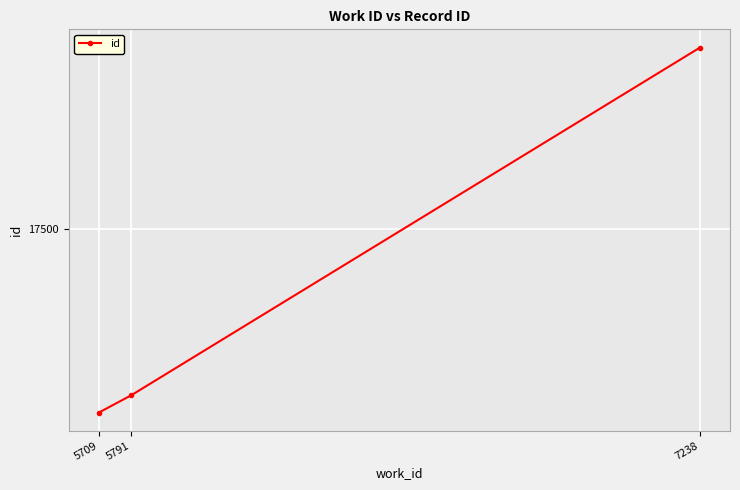

Does the chart have visible grid lines?

Yes